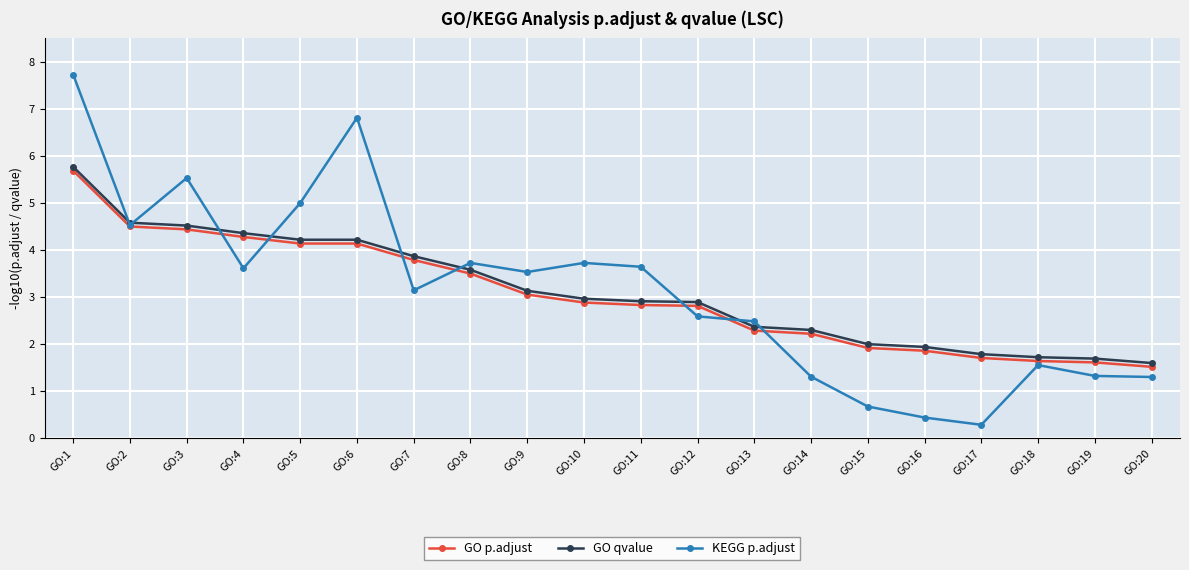

True or false: KEGG p.adjust has more than 2 interior local peaks.

True